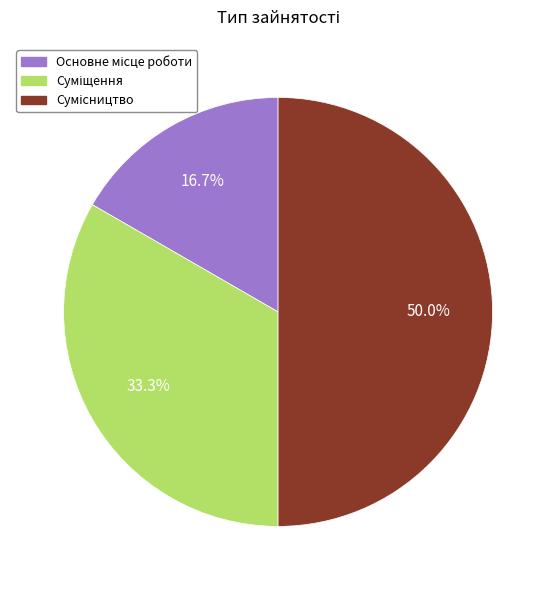

What is the largest slice in the pie chart?

Сумісництво